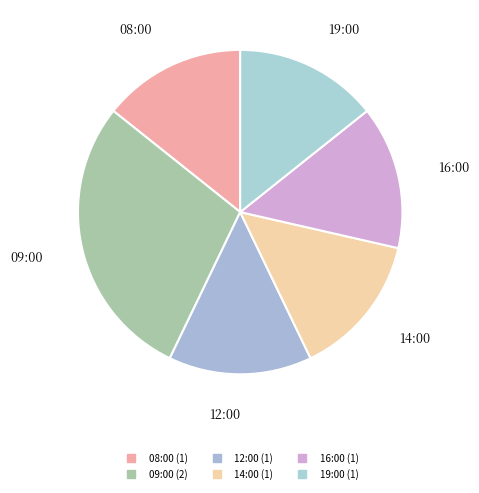

What is the ratio of the value at 14:00 to the value at 19:00?

1.0